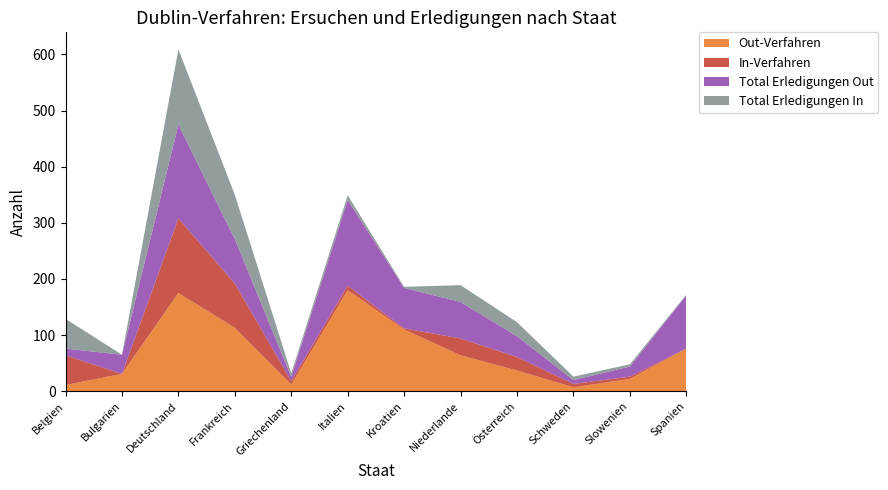

Reading left to right, list all the values displayed in this chart.

Out-Verfahren: 11	31	175	113	12	180	110	64	37	7	22	76
In-Verfahren: 53	0	133	79	6	8	2	30	24	6	4	0
Total Erledigungen Out: 12	34	167	79	8	153	72	65	37	7	18	95
Total Erledigungen In: 53	0	134	79	6	8	2	30	25	6	4	1